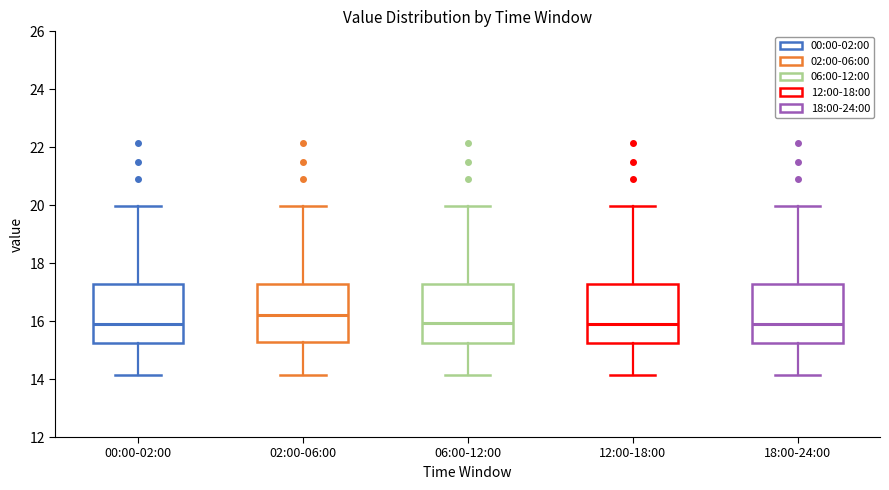

Where does the median line of the box for 18:00-24:00 sit on the y-axis? The values are not printed on the chart, so give them approximately, as read against the axis.

16.0